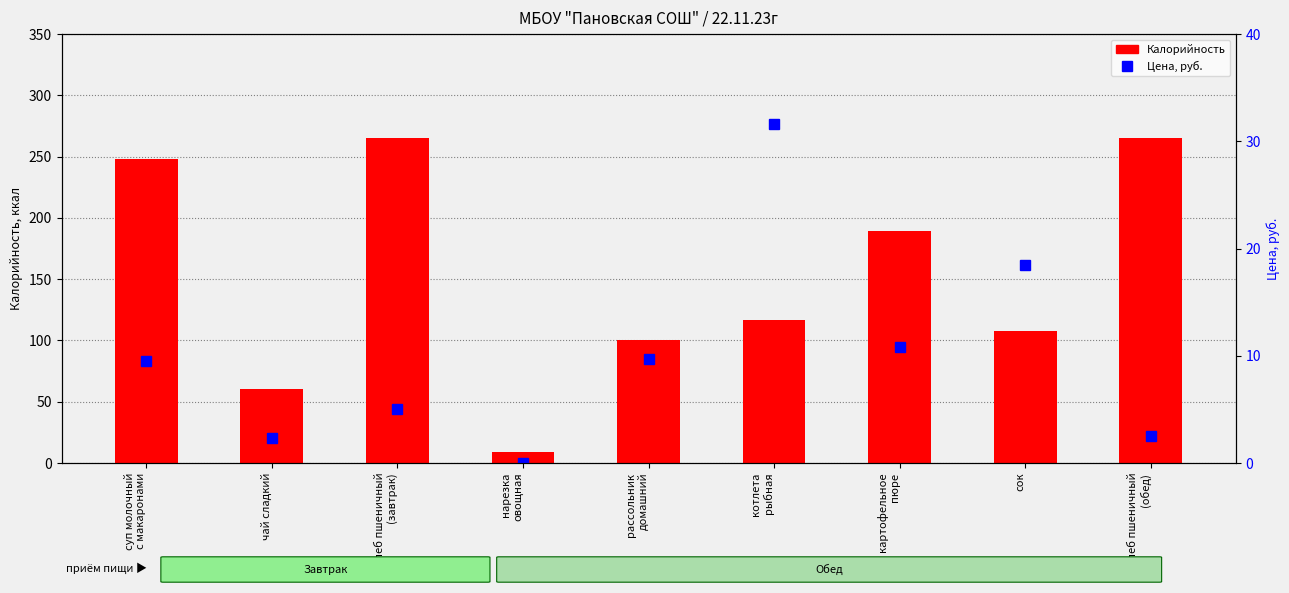

Are the bars horizontal?

No